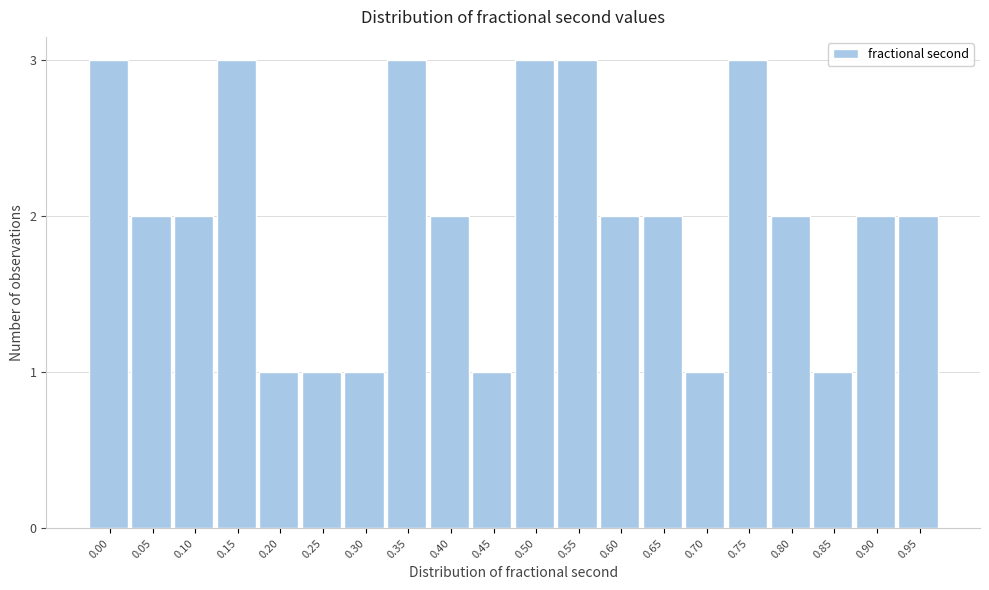

Reading left to right, transcribe all the data shown in this chart.

3	2	2	3	1	1	1	3	2	1	3	3	2	2	1	3	2	1	2	2